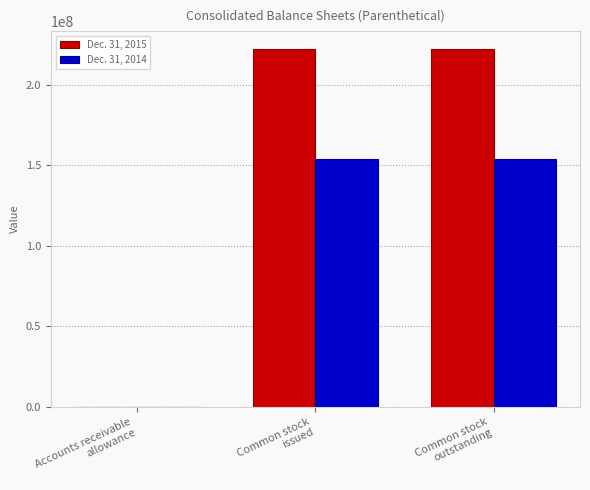

Which series has the largest total across all categories?

Dec. 31, 2015